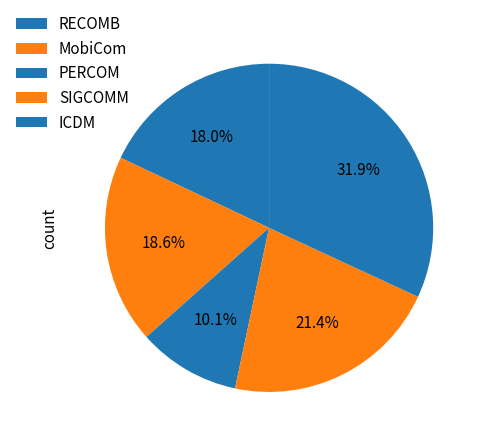

How many slices are in this pie chart?

5